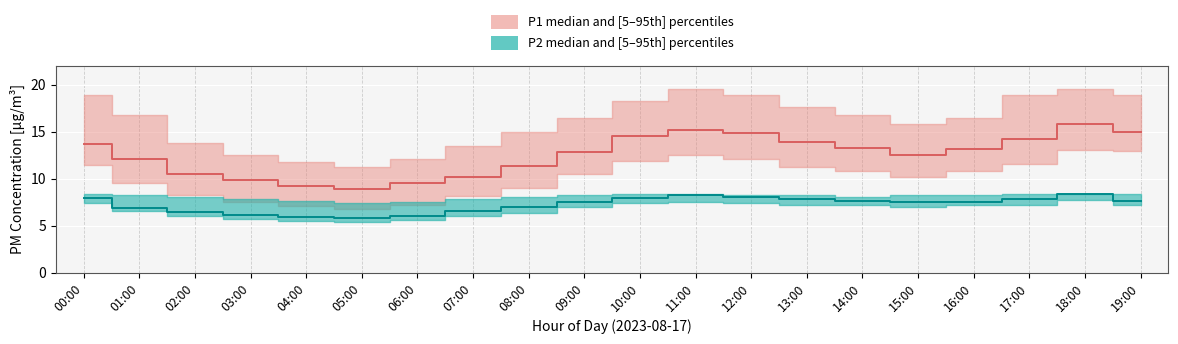

Is the value of P2_p95 at 07:00 greater than the value of P2_median at 05:00?

Yes